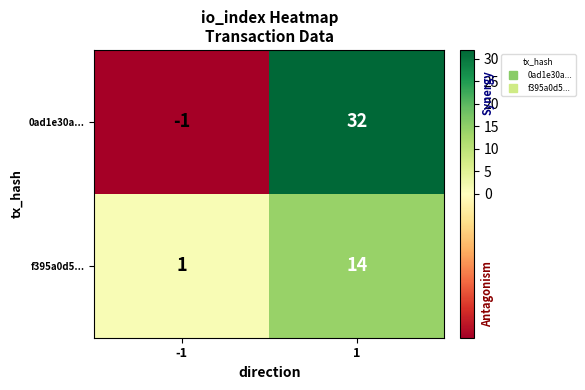

The 0ad1e30a... series shows -1 at -1. True or false?

True